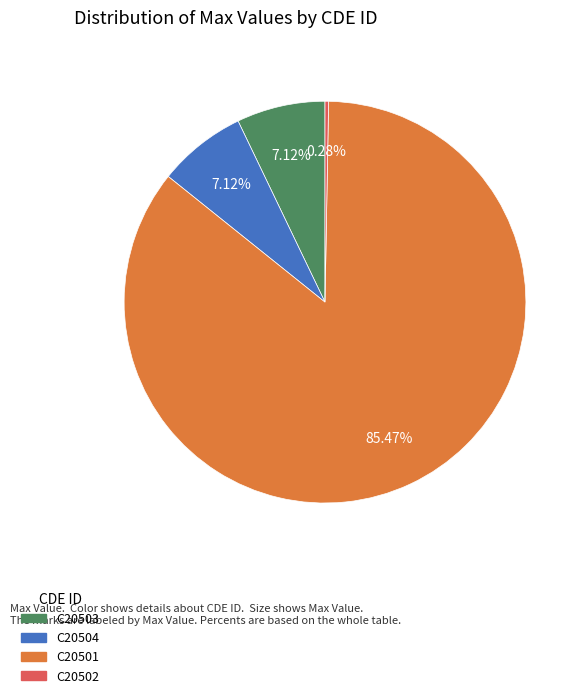

What is the majority slice?

C20501